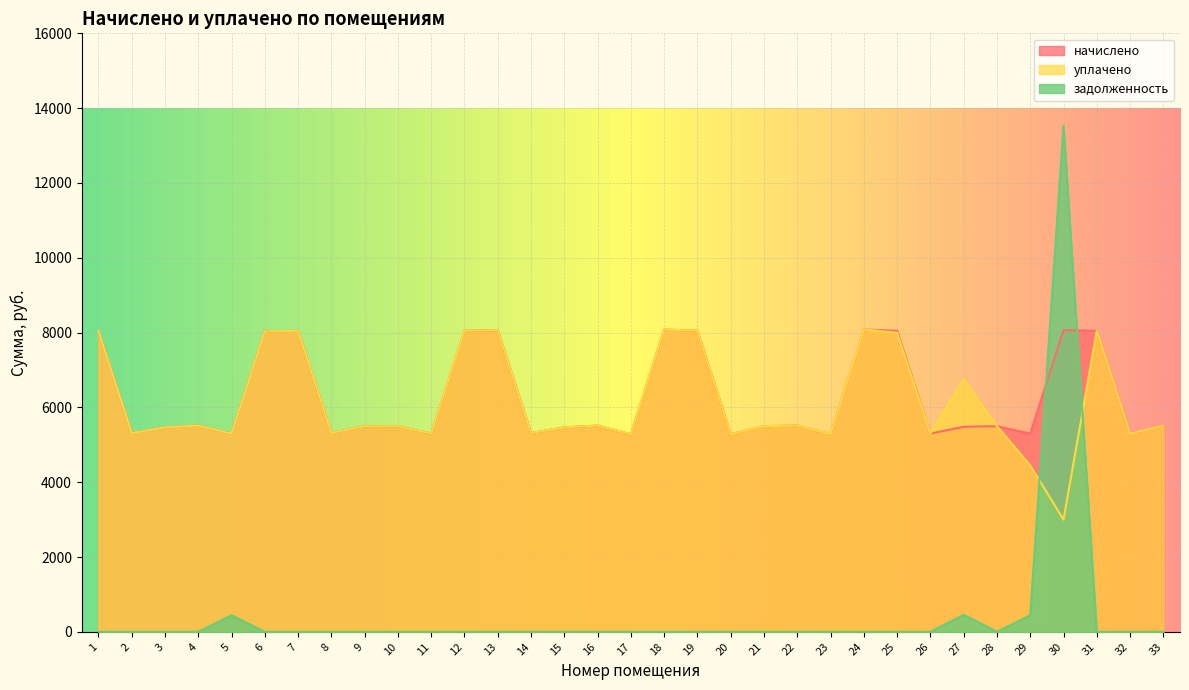

What is the value of the начислено point at the 9th from the left?

5497.9